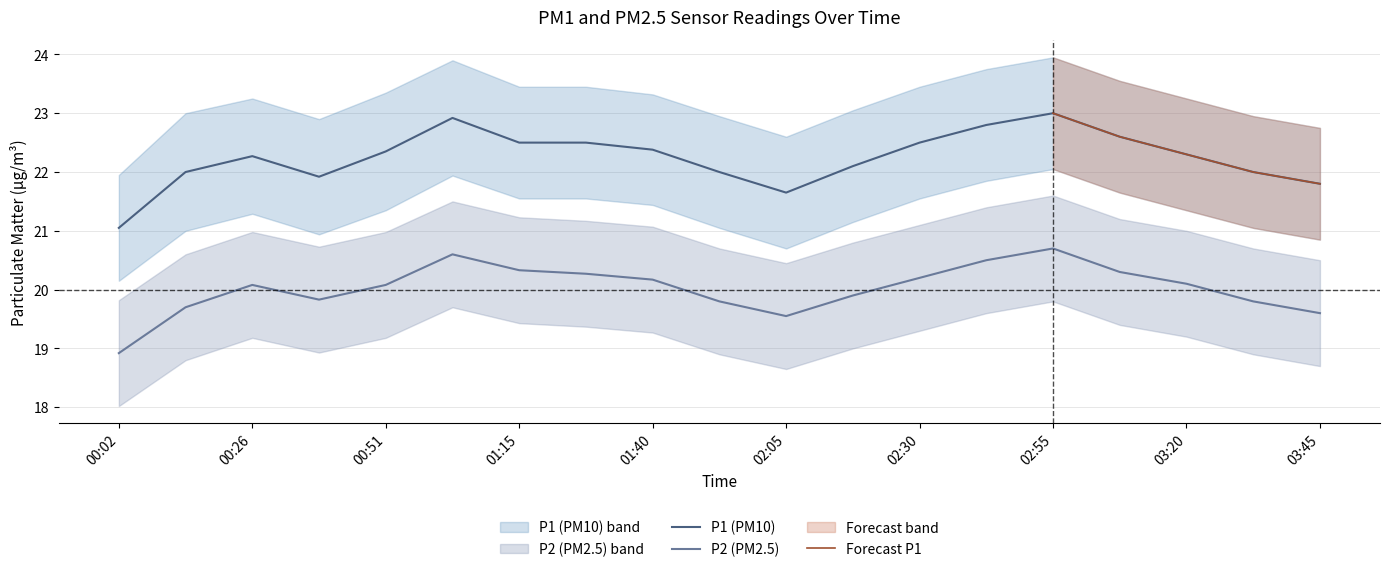

Count the number of categories in the chart.

19